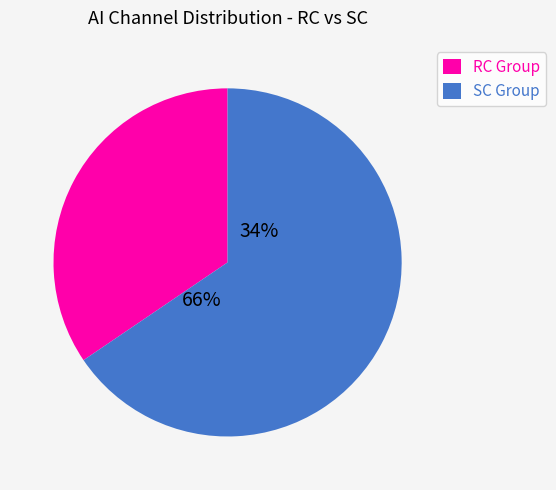

Is the sum of 21 and AI_RC1 greater than half?

No